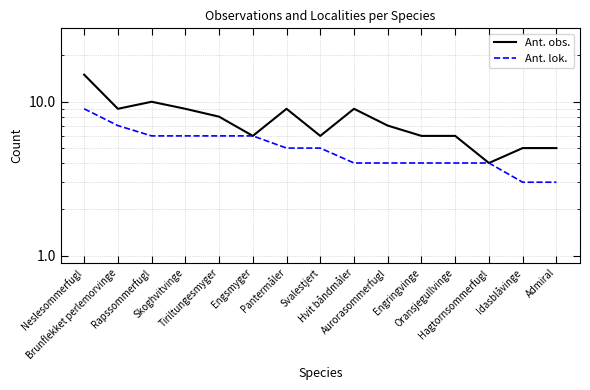

At Pantermåler, list the series in order from smallest to largest.

Ant. lok., Ant. obs.